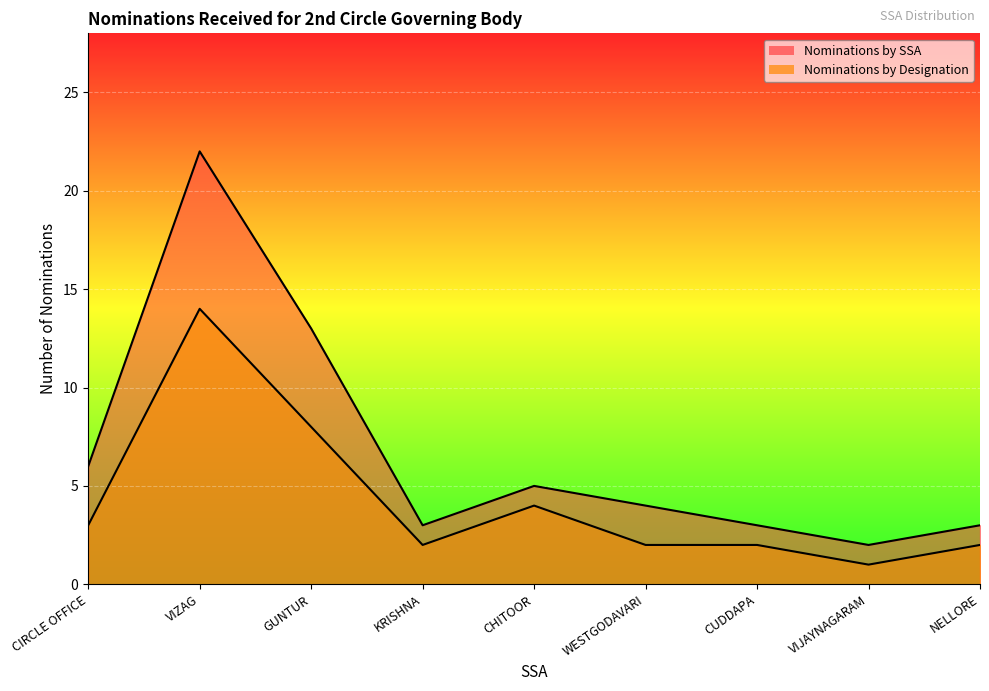

Reading left to right, list all the values displayed in this chart.

Nominations by SSA: CIRCLE OFFICE=6	VIZAG=22	GUNTUR=13	KRISHNA=3	CHITOOR=5	WESTGODAVARI=4	CUDDAPA=3	VIJAYNAGARAM=2	NELLORE=3
Nominations by Designation: CIRCLE OFFICE=3	VIZAG=14	GUNTUR=8	KRISHNA=2	CHITOOR=4	WESTGODAVARI=2	CUDDAPA=2	VIJAYNAGARAM=1	NELLORE=2